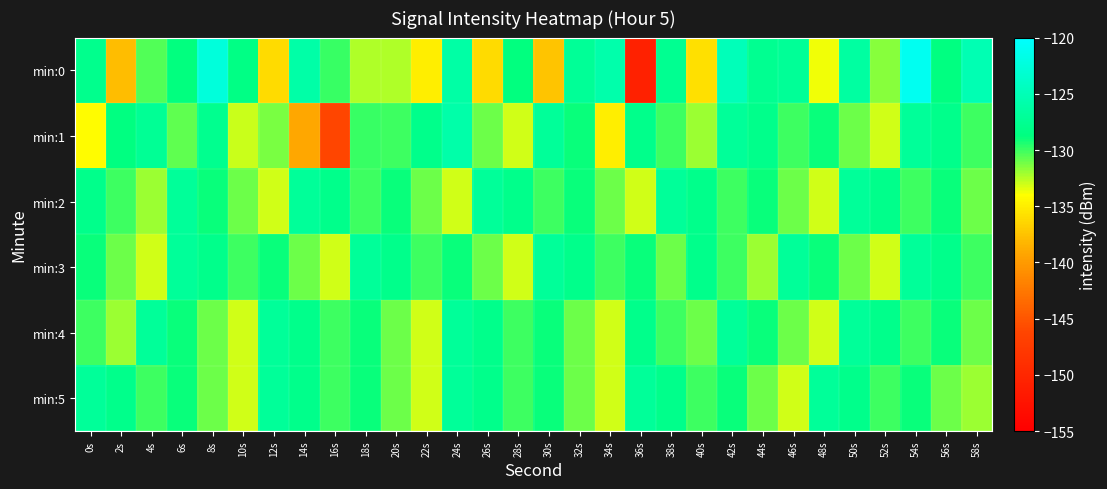

Reading left to right, list all the values displayed in this chart.

min:0: 0s=-127.9	2s=-137.8	4s=-130.5	6s=-128.8	8s=-122.5	10s=-128.3	12s=-136.0	14s=-126.1	16s=-129.9	18s=-132.4	20s=-132.4	22s=-135.0	24s=-126.2	26s=-136.1	28s=-128.8	30s=-137.4	32s=-127.2	34s=-125.8	36s=-150.8	38s=-127.6	40s=-135.7	42s=-124.9	44s=-127.6	46s=-127.1	48s=-133.7	50s=-126.5	52s=-131.6	54s=-121.0	56s=-128.7	58s=-125.3
min:1: 0s=-134.1	2s=-128.6	4s=-127.3	6s=-130.7	8s=-127.7	10s=-132.9	12s=-131.2	14s=-139.1	16s=-146.1	18s=-129.9	20s=-130.0	22s=-128.0	24s=-126.0	26s=-131.0	28s=-133.0	30s=-127.0	32s=-129.0	34s=-135.0	36s=-128.0	38s=-130.0	40s=-132.0	42s=-127.0	44s=-128.0	46s=-130.0	48s=-129.0	50s=-131.0	52s=-133.0	54s=-127.0	56s=-128.0	58s=-130.0
min:2: 0s=-128.0	2s=-130.0	4s=-132.0	6s=-127.0	8s=-129.0	10s=-131.0	12s=-133.0	14s=-127.0	16s=-128.0	18s=-130.0	20s=-129.0	22s=-131.0	24s=-133.0	26s=-127.0	28s=-128.0	30s=-130.0	32s=-129.0	34s=-131.0	36s=-133.0	38s=-127.0	40s=-128.0	42s=-130.0	44s=-129.0	46s=-131.0	48s=-133.0	50s=-127.0	52s=-128.0	54s=-130.0	56s=-129.0	58s=-131.0
min:3: 0s=-129.0	2s=-131.0	4s=-133.0	6s=-127.0	8s=-128.0	10s=-130.0	12s=-129.0	14s=-131.0	16s=-133.0	18s=-127.0	20s=-128.0	22s=-130.0	24s=-129.0	26s=-131.0	28s=-133.0	30s=-127.0	32s=-128.0	34s=-130.0	36s=-129.0	38s=-131.0	40s=-128.0	42s=-130.0	44s=-132.0	46s=-127.0	48s=-129.0	50s=-131.0	52s=-133.0	54s=-127.0	56s=-128.0	58s=-130.0
min:4: 0s=-130.0	2s=-132.0	4s=-127.0	6s=-129.0	8s=-131.0	10s=-133.0	12s=-127.0	14s=-128.0	16s=-130.0	18s=-129.0	20s=-131.0	22s=-133.0	24s=-127.0	26s=-128.0	28s=-130.0	30s=-129.0	32s=-131.0	34s=-133.0	36s=-128.0	38s=-130.0	40s=-131.0	42s=-127.0	44s=-129.0	46s=-131.0	48s=-133.0	50s=-127.0	52s=-128.0	54s=-130.0	56s=-129.0	58s=-131.0
min:5: 0s=-127.0	2s=-128.0	4s=-130.0	6s=-129.0	8s=-131.0	10s=-133.0	12s=-127.0	14s=-128.0	16s=-130.0	18s=-129.0	20s=-131.0	22s=-133.0	24s=-127.0	26s=-128.0	28s=-130.0	30s=-129.0	32s=-131.0	34s=-133.0	36s=-127.0	38s=-128.0	40s=-130.0	42s=-129.0	44s=-131.0	46s=-133.0	48s=-127.0	50s=-128.0	52s=-130.0	54s=-129.0	56s=-131.0	58s=-132.0